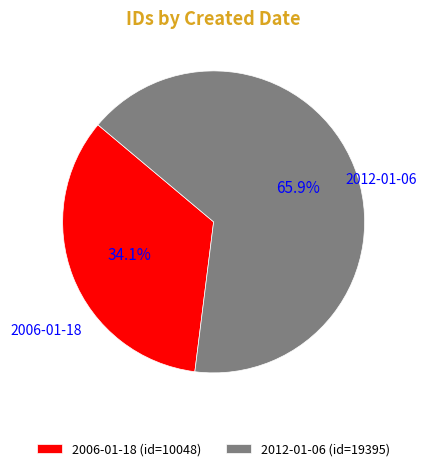

How much of the chart is everything except 2006-01-18?

65.9%